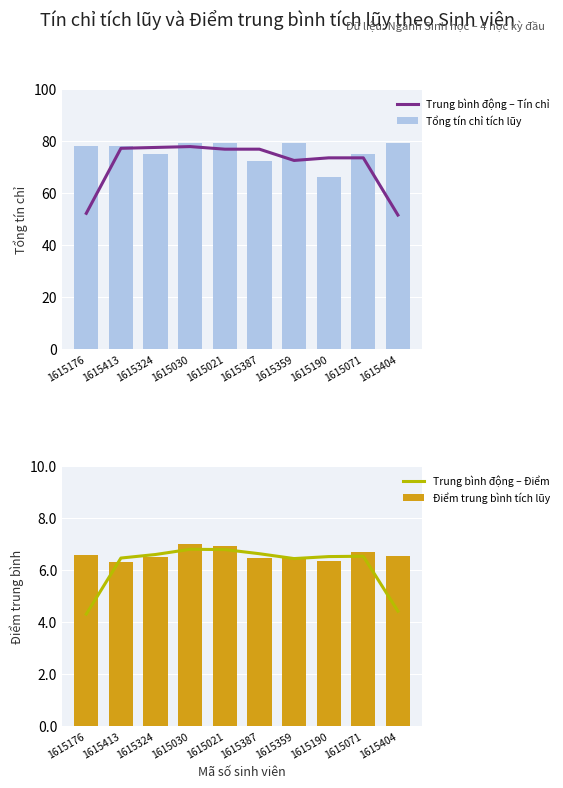

What is the value of the Tổng tín chỉ tích lũy bar at the 8th from the left?

66